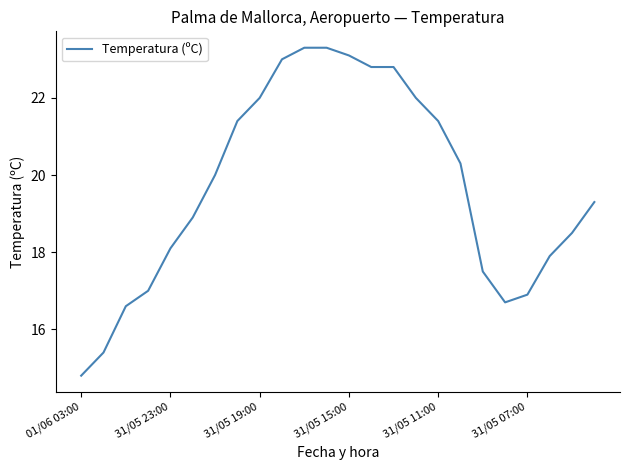

What is the maximum value shown in the chart?

23.3